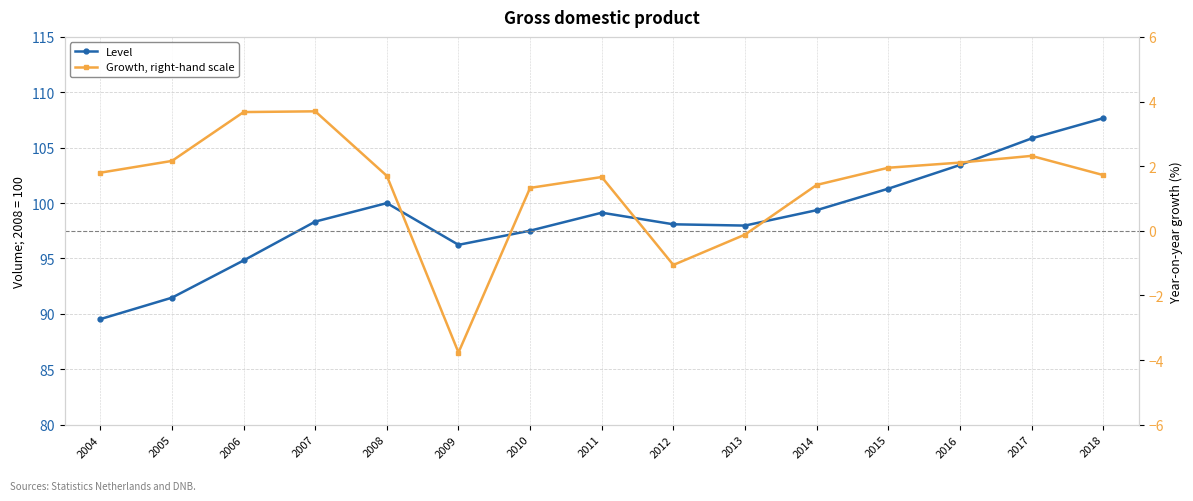

Count the number of data series in this chart.

2